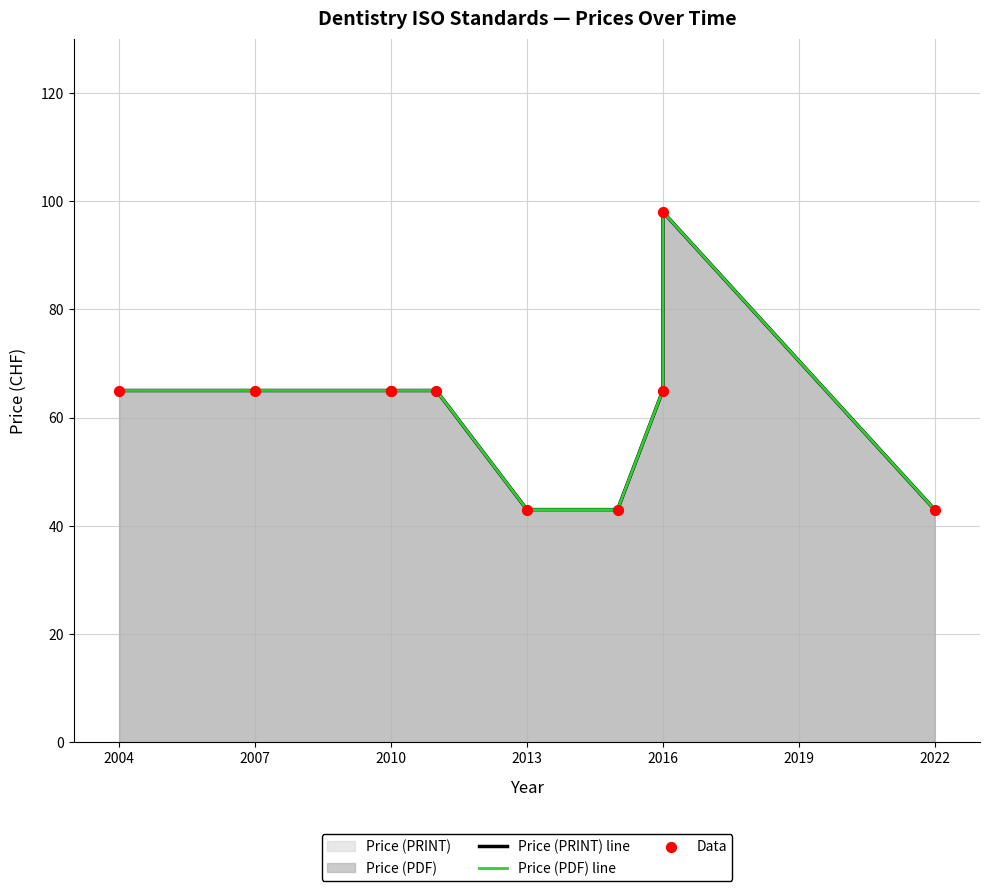

Is the value of Price (PDF) line at 2007 greater than the value of Data at 2019?

Yes